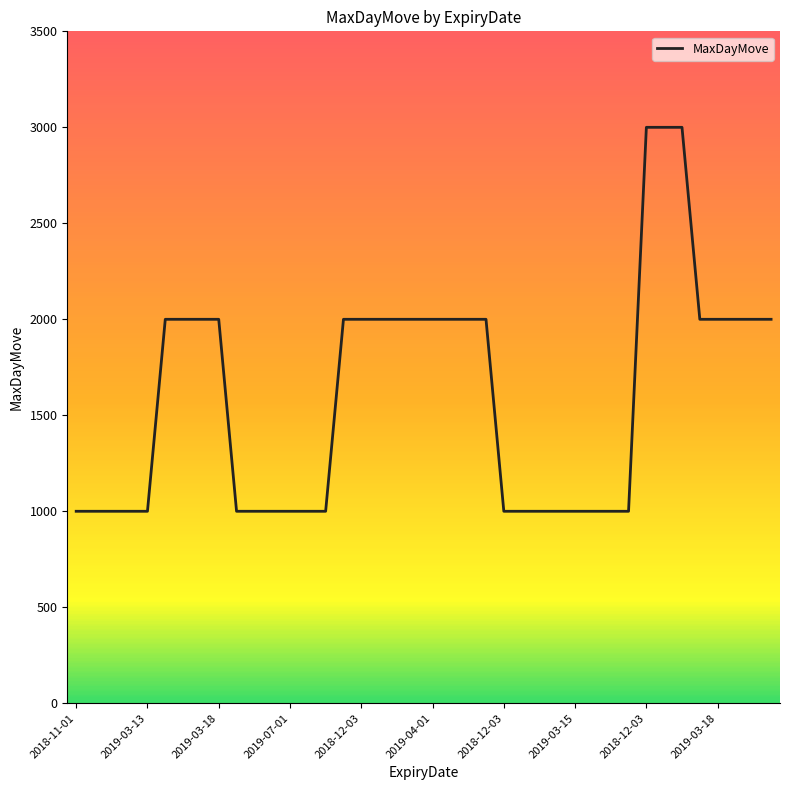

What is the difference between the maximum and minimum values?

2000